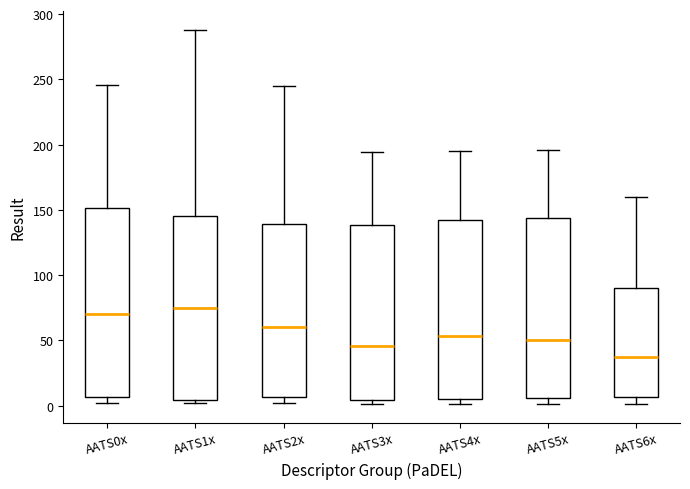

Reading left to right, read every box against the y-axis: the position of its median line, the range the box covers, and the ends of its whiskers. The values are not printed on the chart, so give them approximately, as read against the axis.

AATS0x: median 70, box 5 to 150, whiskers 0 to 245
AATS1x: median 75, box 5 to 145, whiskers 0 to 290
AATS2x: median 60, box 5 to 140, whiskers 0 to 245
AATS3x: median 45, box 5 to 140, whiskers 0 to 195
AATS4x: median 55, box 5 to 140, whiskers 0 to 195
AATS5x: median 50, box 5 to 145, whiskers 0 to 195
AATS6x: median 35, box 5 to 90, whiskers 0 to 160